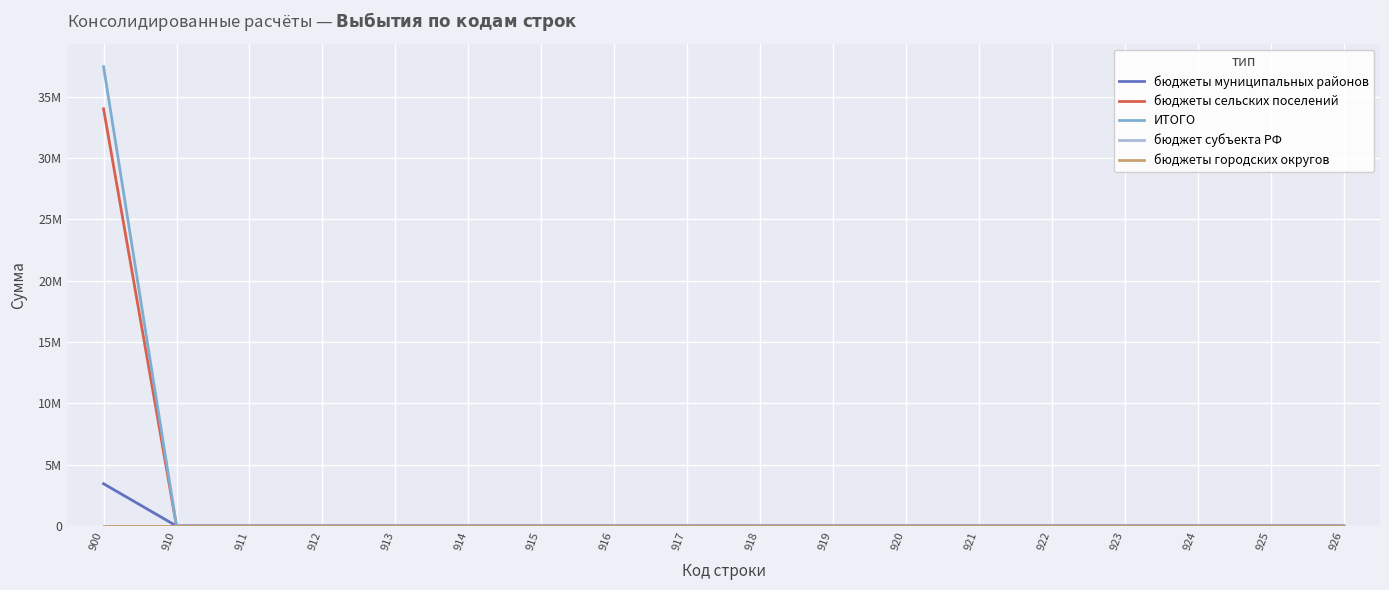

Is this an area chart (filled region under the line)?

No